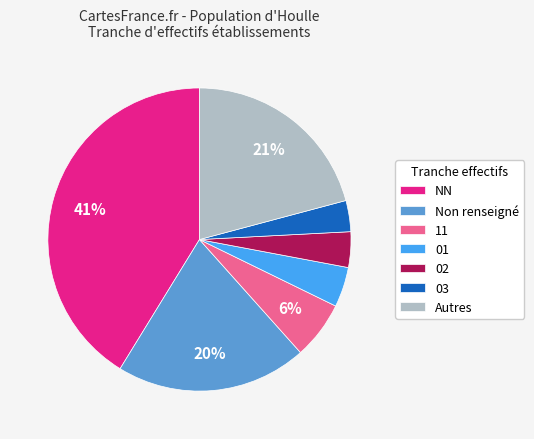

Combined, do NN and 02 account for over 50%?

No